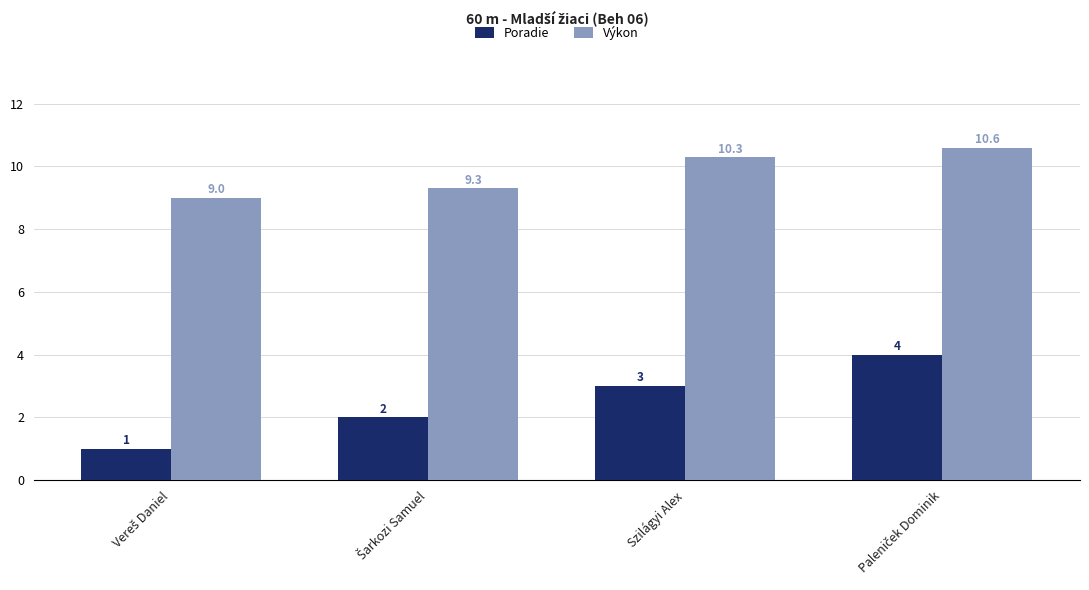

What is the value of the Poradie bar at the 3rd from the left?

3.0